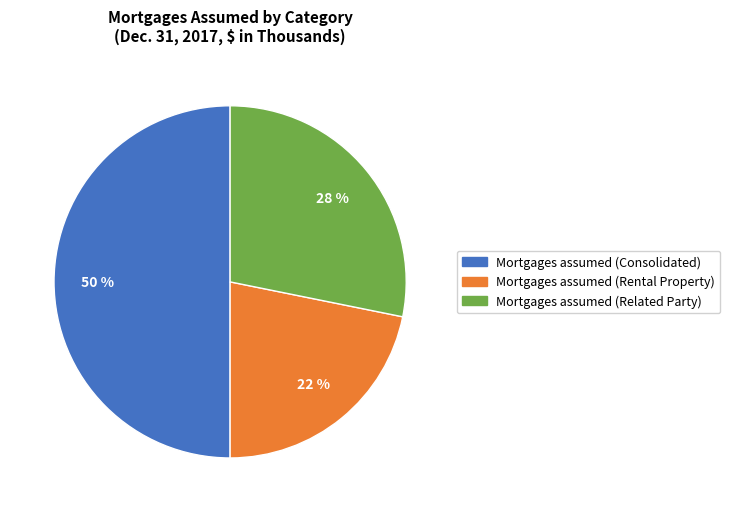

Which category has the smallest portion of the pie?

Mortgages assumed (Rental Property)